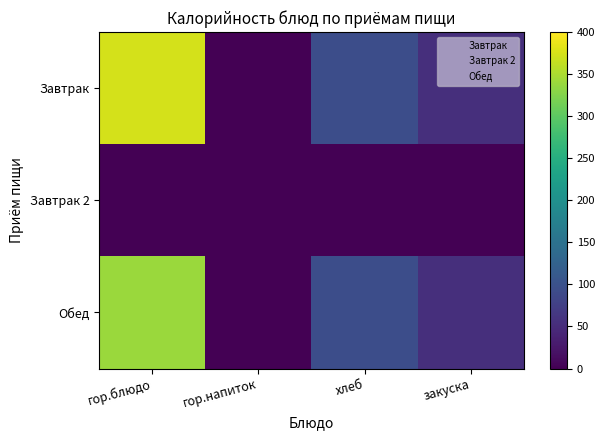

The Завтрак 2 series shows 1 at хлеб. True or false?

True